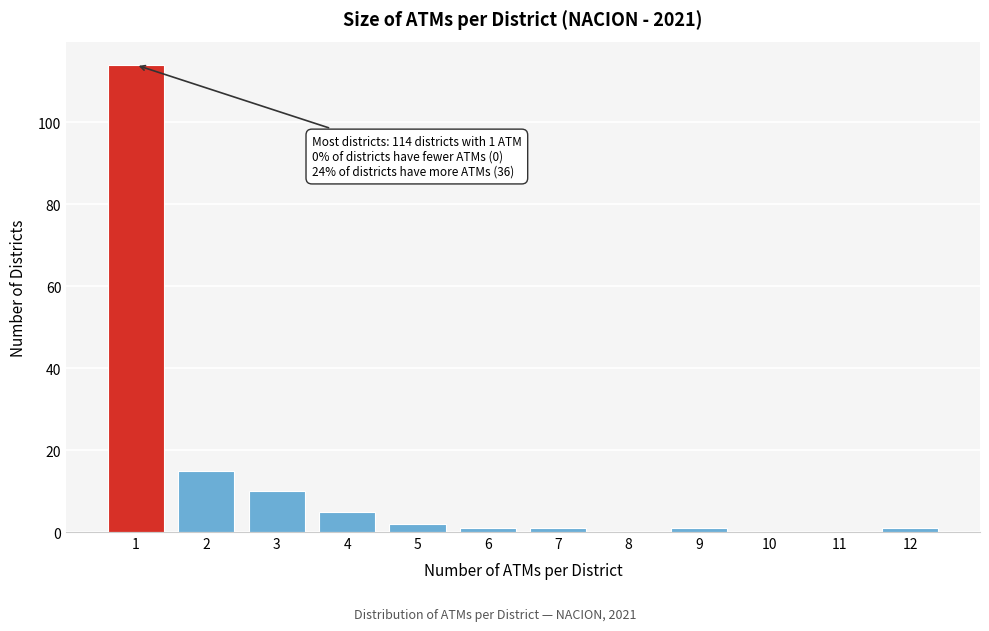

Reading left to right, extract all data points from this chart.

1=114	2=15	3=10	4=5	5=2	6=1	7=1	8=0	9=1	10=0	11=0	12=1